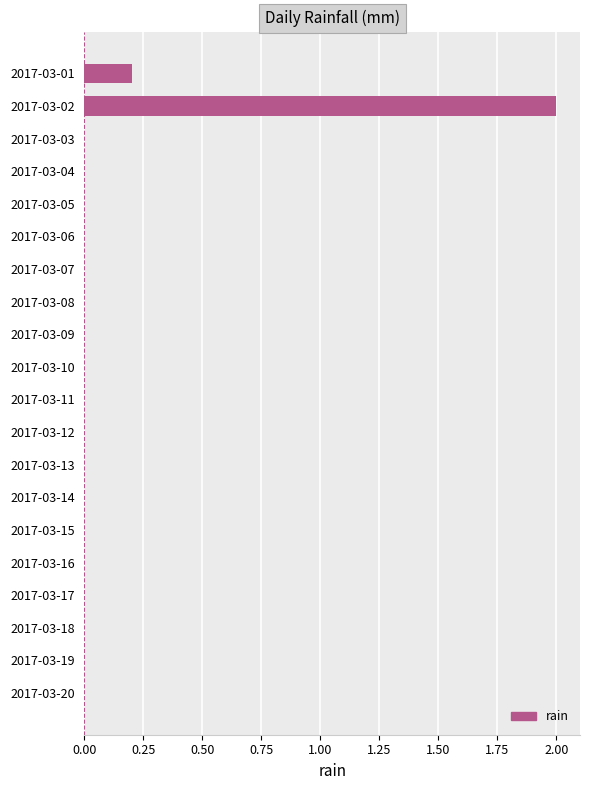

Where is the data nearest to the value 1?

2017-03-01